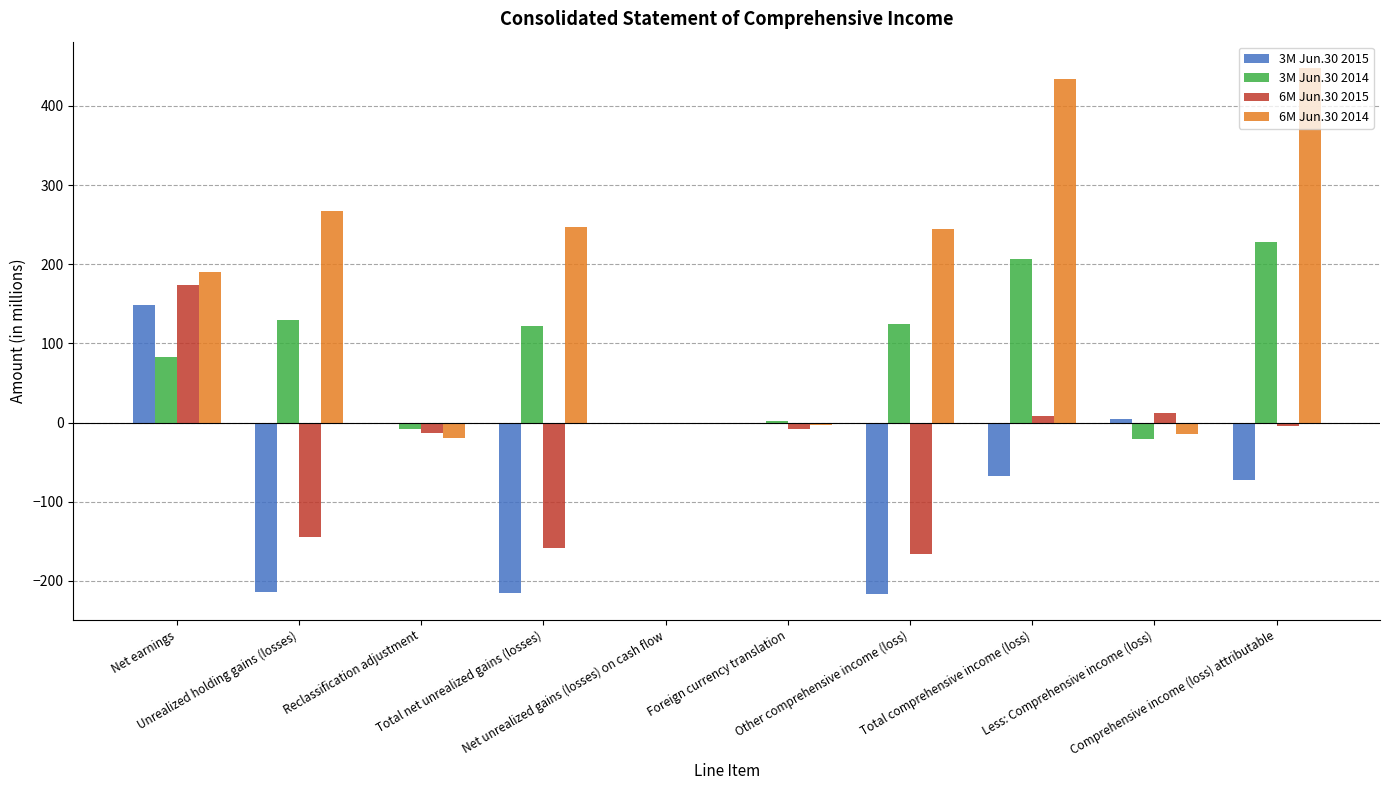

How many series are shown in this chart?

4